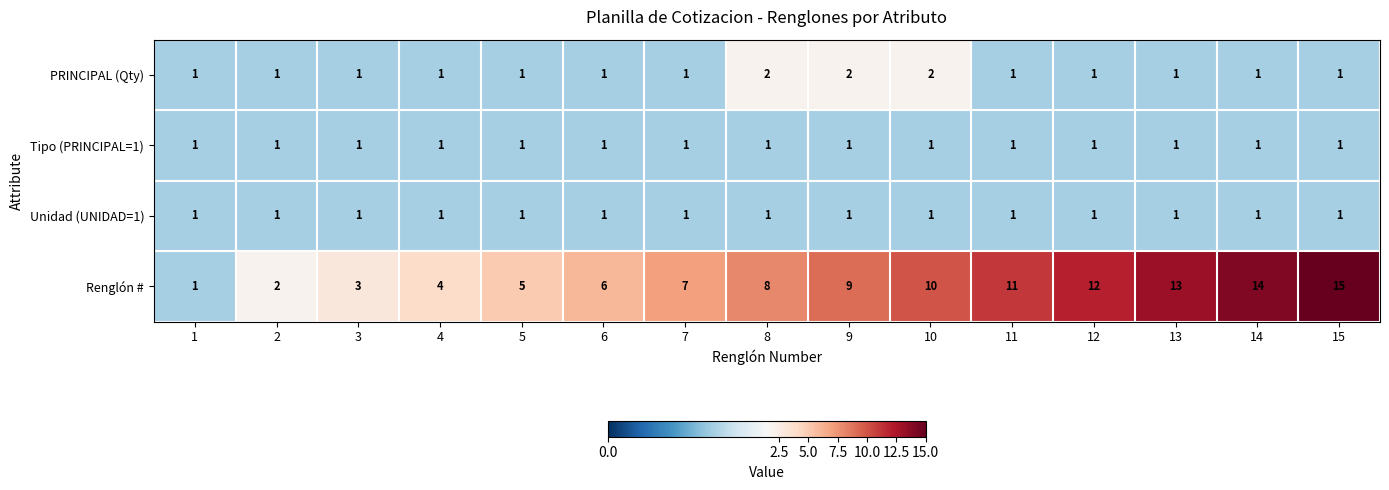

Rank the categories by Renglón # value from lowest to highest.

1, 2, 3, 4, 5, 6, 7, 8, 9, 10, 11, 12, 13, 14, 15